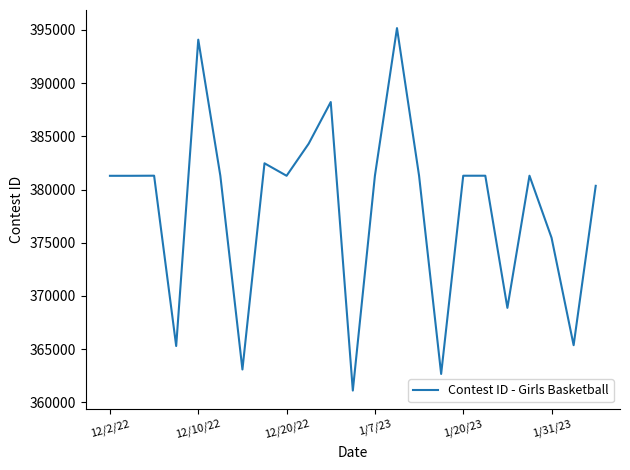

What is the difference between the maximum and minimum values?

34053